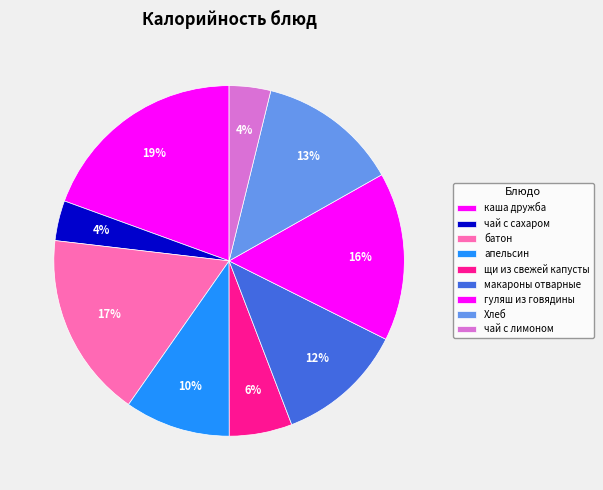

How many segments does this pie chart have?

9